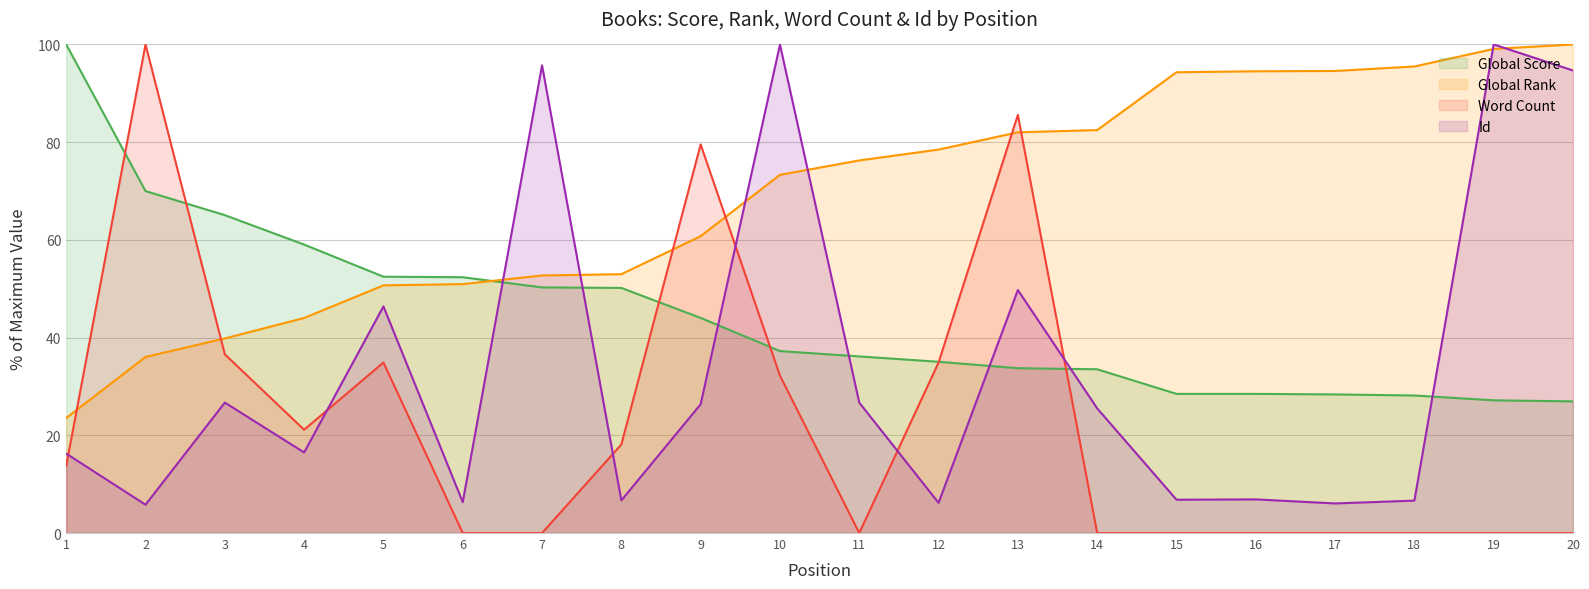

How many series are shown in this chart?

4